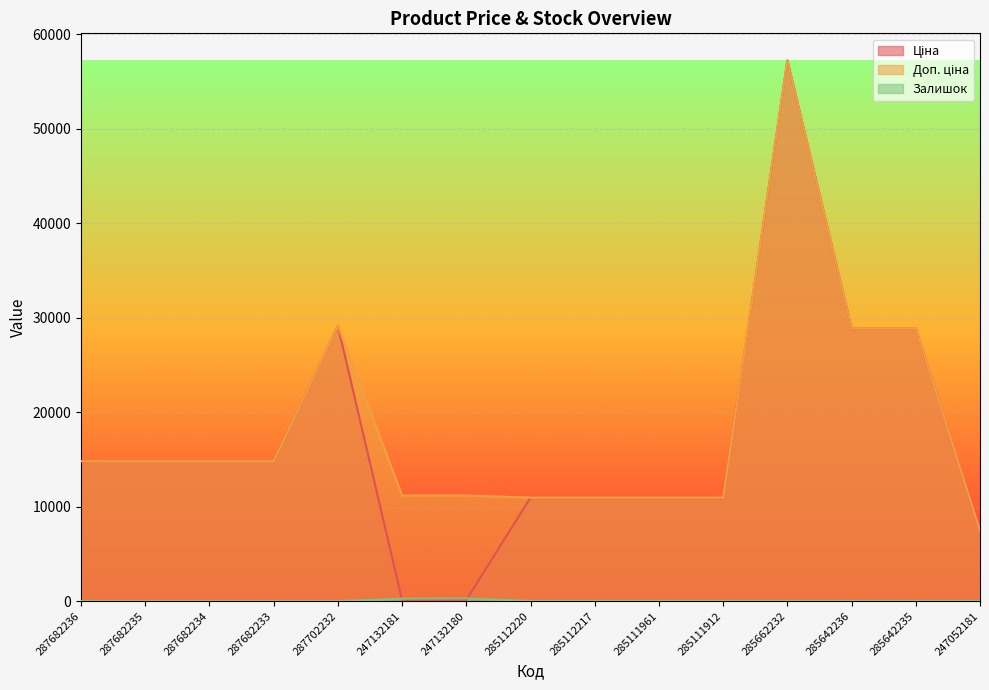

What is the average value of the Залишок series?

45.3